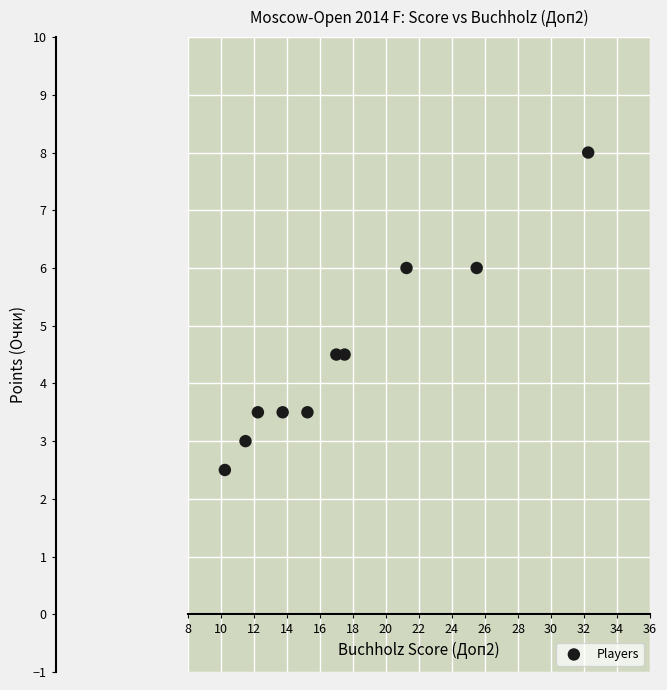

What is the average Y value?

4.5